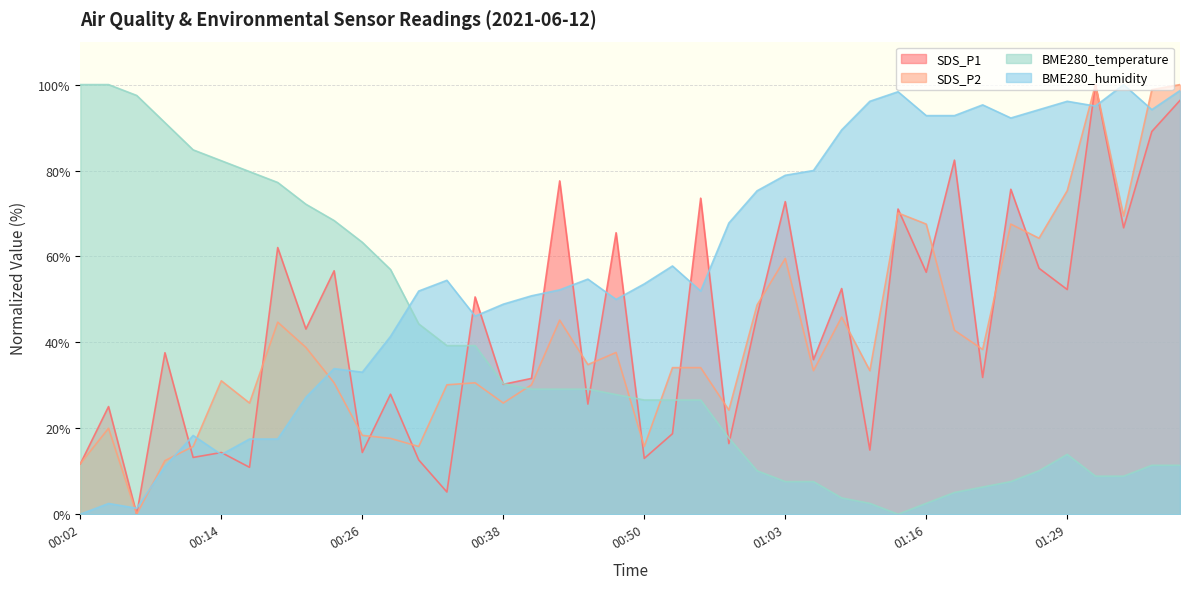

Reading left to right, transcribe all the data shown in this chart.

SDS_P1: 00:02=11.7	00:04=25.1	00:07=0.0	00:09=37.6	00:12=13.2	00:14=14.4	00:16=10.9	00:19=62.1	00:21=43.1	00:24=56.7	00:26=14.4	00:29=27.9	00:31=12.6	00:33=5.2	00:36=50.6	00:38=30.2	00:41=31.6	00:43=77.6	00:46=25.6	00:48=65.5	00:50=13.0	00:53=18.7	00:56=73.6	00:58=16.4	01:01=46.2	01:03=72.8	01:06=36.0	01:08=52.5	01:10=14.9	01:13=71.0	01:16=56.3	01:18=82.4	01:21=31.8	01:24=75.6	01:26=57.2	01:29=52.3	01:31=100.0	01:34=66.7	01:36=89.1	01:39=96.3
SDS_P2: 00:02=11.8	00:04=20.0	00:07=0.0	00:09=12.5	00:12=15.8	00:14=31.1	00:16=25.9	00:19=44.7	00:21=38.8	00:24=30.6	00:26=18.4	00:29=17.6	00:31=15.8	00:33=30.1	00:36=30.6	00:38=25.9	00:41=30.1	00:43=45.2	00:46=34.8	00:48=37.6	00:50=15.8	00:53=34.1	00:56=34.1	00:58=24.2	01:01=48.7	01:03=59.5	01:06=33.4	01:08=45.9	01:10=33.4	01:13=70.1	01:16=67.5	01:18=42.8	01:21=38.4	01:24=67.5	01:26=64.2	01:29=75.3	01:31=100.0	01:34=69.4	01:36=98.8	01:39=100.0
BME280_temperature: 00:02=100.0	00:04=100.0	00:07=97.5	00:09=91.1	00:12=84.8	00:14=82.3	00:16=79.7	00:19=77.2	00:21=72.2	00:24=68.4	00:26=63.3	00:29=57.0	00:31=44.3	00:33=39.2	00:36=39.2	00:38=30.4	00:41=29.1	00:43=29.1	00:46=29.1	00:48=27.8	00:50=26.6	00:53=26.6	00:56=26.6	00:58=17.7	01:01=10.1	01:03=7.6	01:06=7.6	01:08=3.8	01:10=2.5	01:13=0.0	01:16=2.5	01:18=5.1	01:21=6.3	01:24=7.6	01:26=10.1	01:29=13.9	01:31=8.9	01:34=8.9	01:36=11.4	01:39=11.4
BME280_humidity: 00:02=0.0	00:04=2.5	00:07=1.4	00:09=11.1	00:12=18.3	00:14=13.9	00:16=17.5	00:19=17.5	00:21=27.2	00:24=33.9	00:26=33.1	00:29=41.4	00:31=51.9	00:33=54.4	00:36=46.1	00:38=48.9	00:41=50.8	00:43=52.2	00:46=54.7	00:48=50.0	00:50=53.6	00:53=57.8	00:56=51.9	00:58=67.8	01:01=75.3	01:03=78.9	01:06=80.0	01:08=89.4	01:10=96.1	01:13=98.3	01:16=92.8	01:18=92.8	01:21=95.3	01:24=92.2	01:26=94.2	01:29=96.1	01:31=95.0	01:34=100.0	01:36=94.2	01:39=98.6